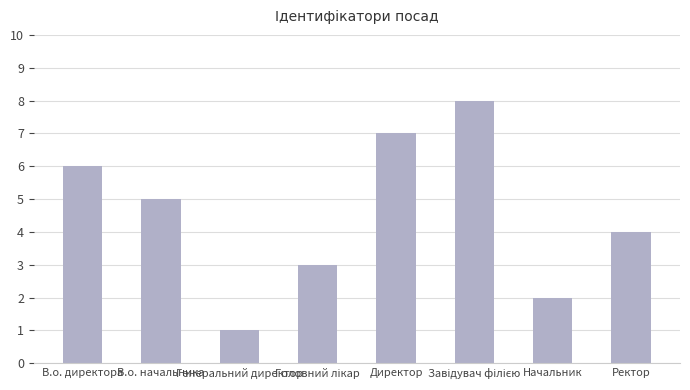

Between В.о. начальника and Директор, which is larger?

Директор